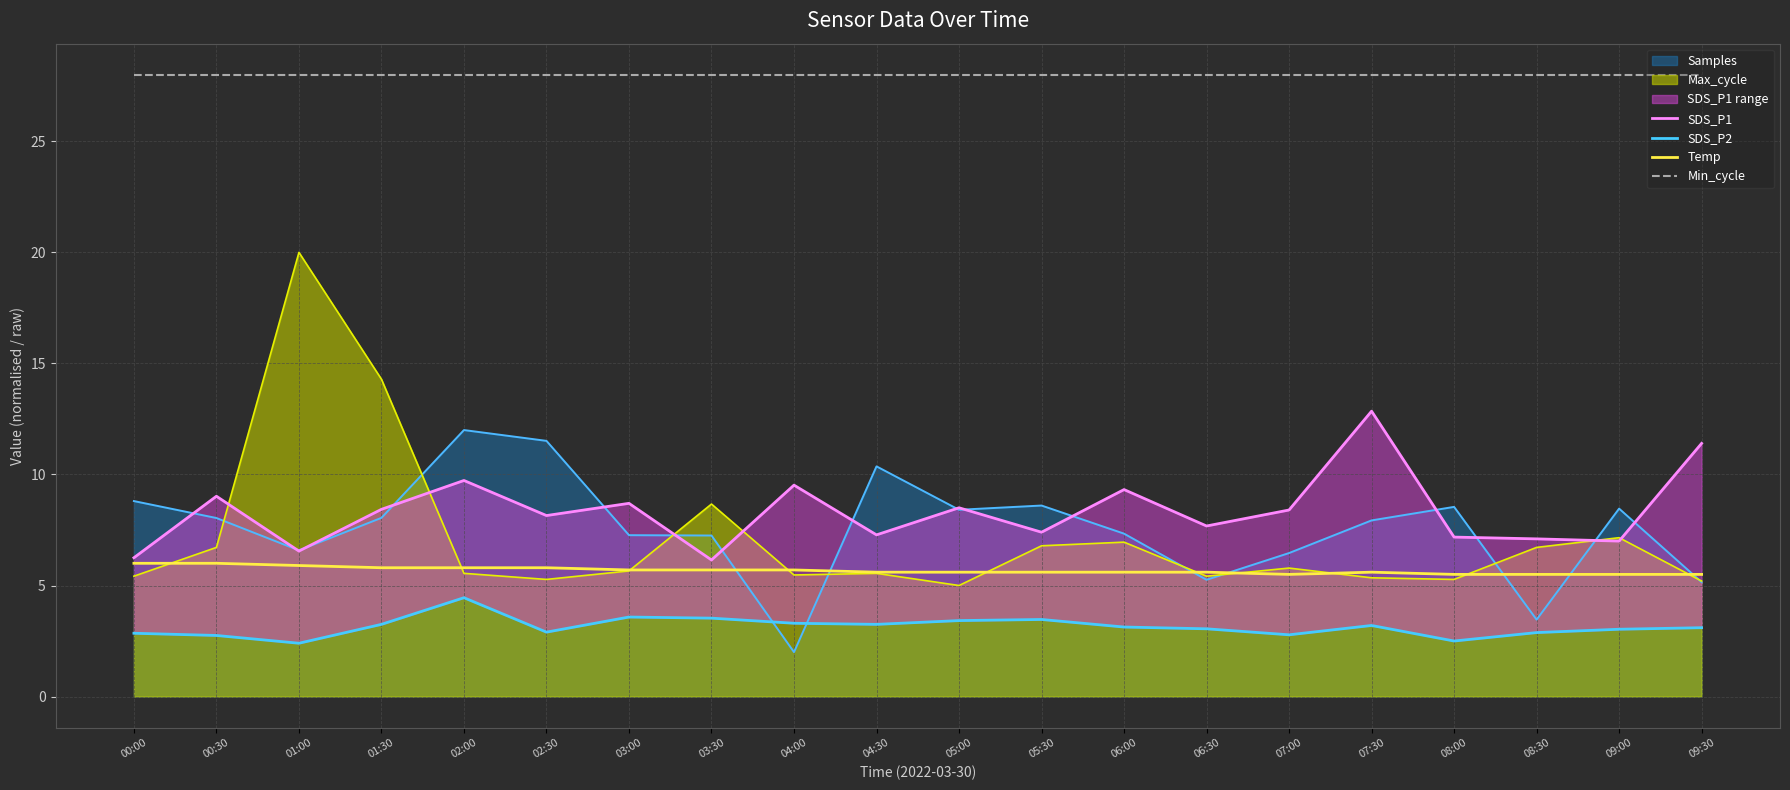

What is the difference between the second highest and second lowest values in the Temp series?

0.5